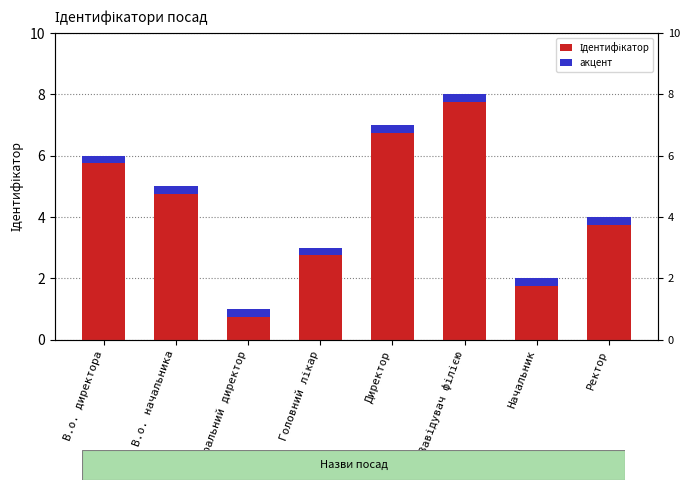

What is the sum of the Ідентифікатор values at В.о. директора and Головний лікар?

8.5